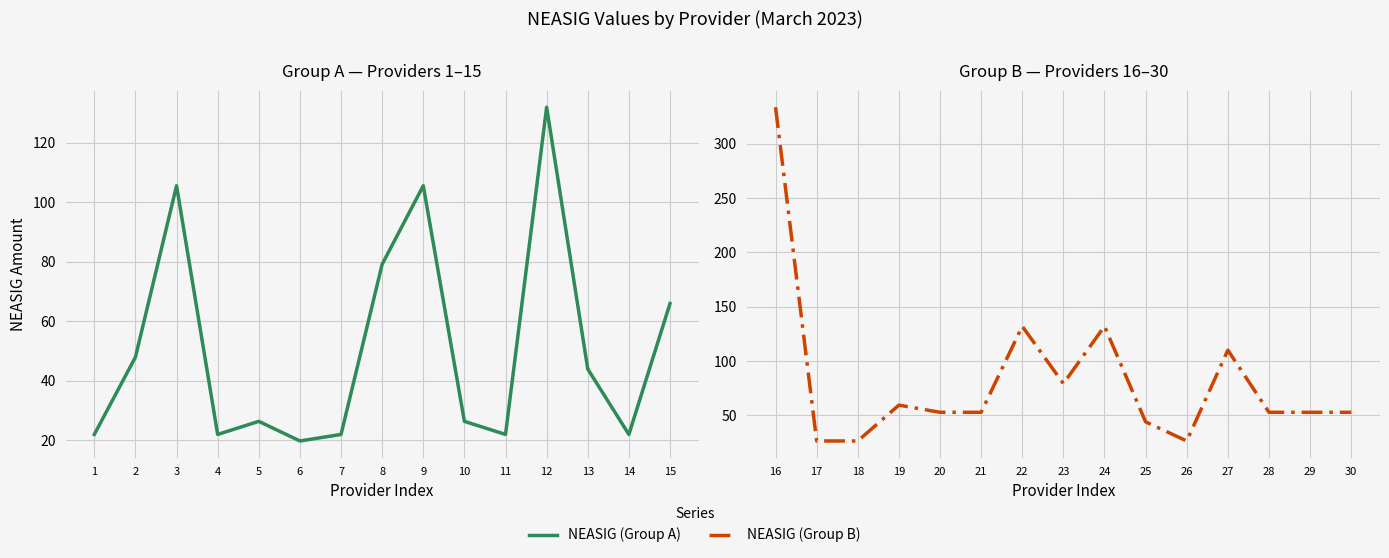

True or false: NEASIG (Group B) has more than 2 interior local peaks.

True